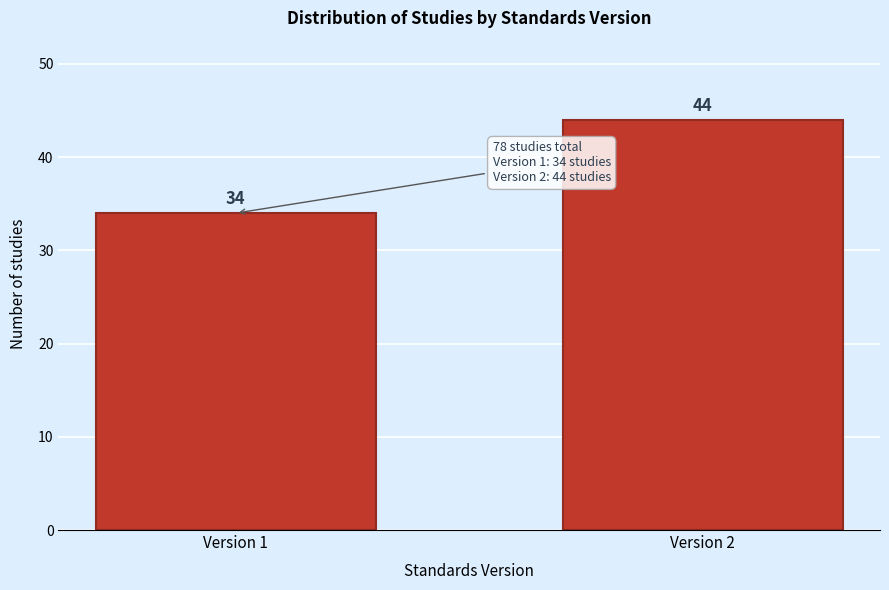

Reading right to left, list all the values displayed in this chart.

44	34